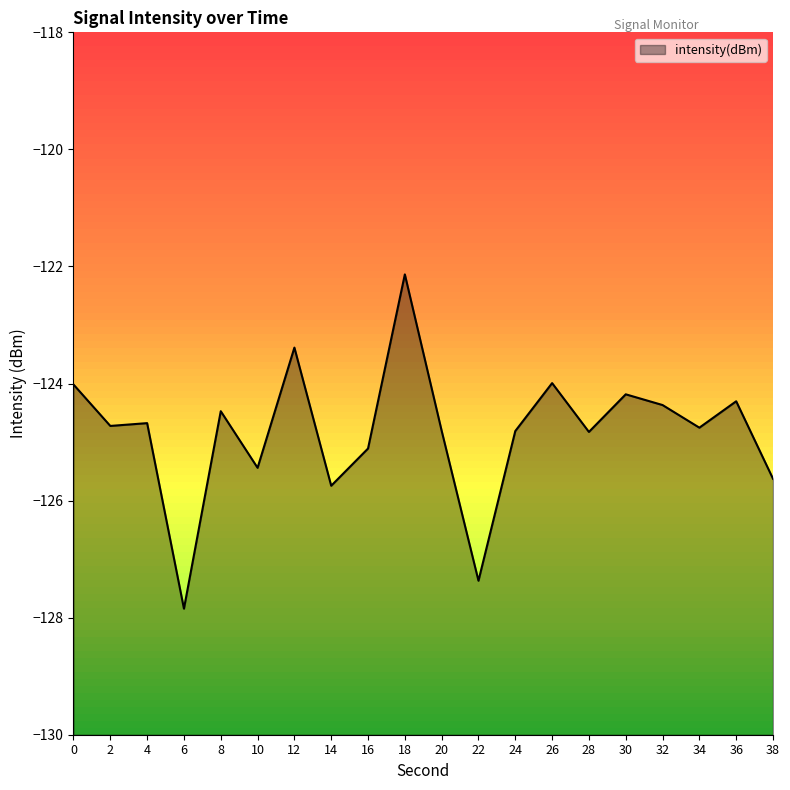

How many lines are shown in the chart?

1